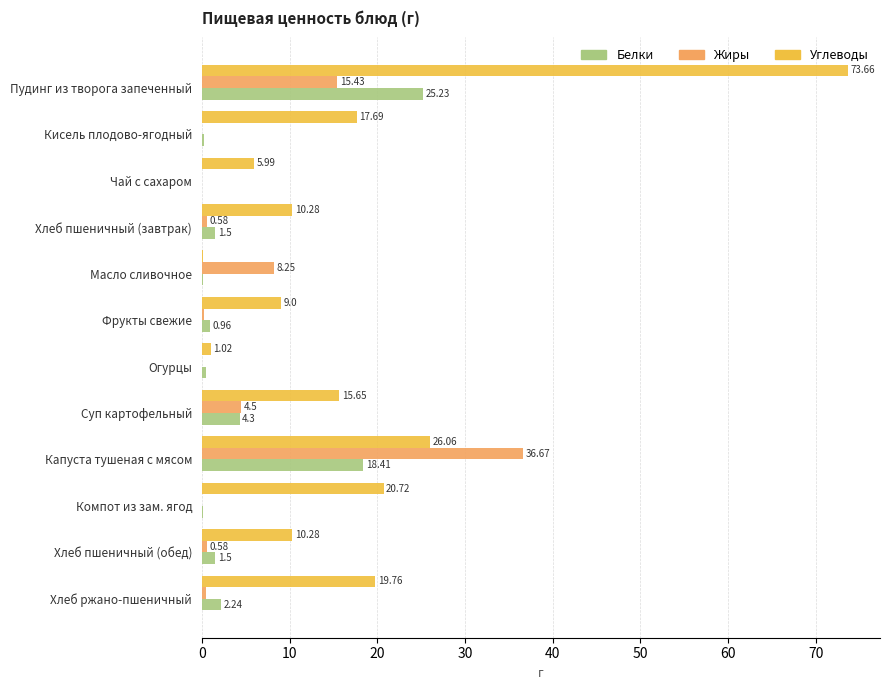

What is the sum of the Углеводы values at Суп картофельный and Компот из зам. ягод?

36.4